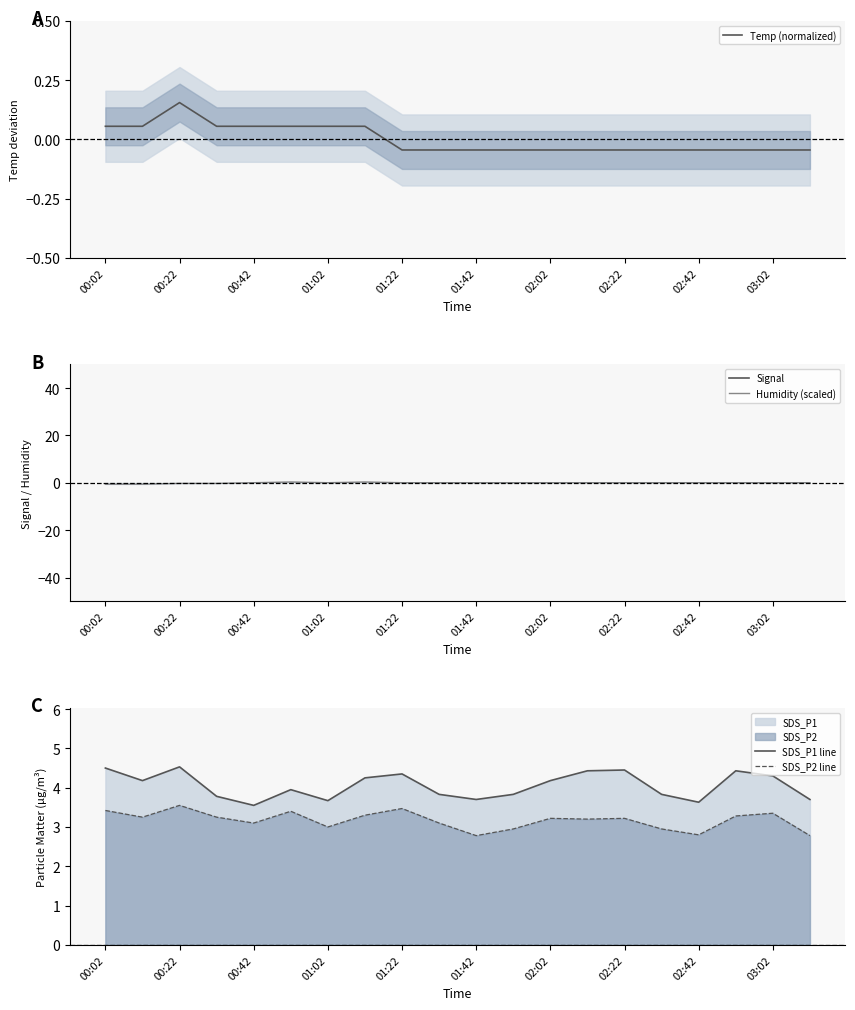

True or false: SDS_P2 line has more than 1 points higher than both neighbors.

True